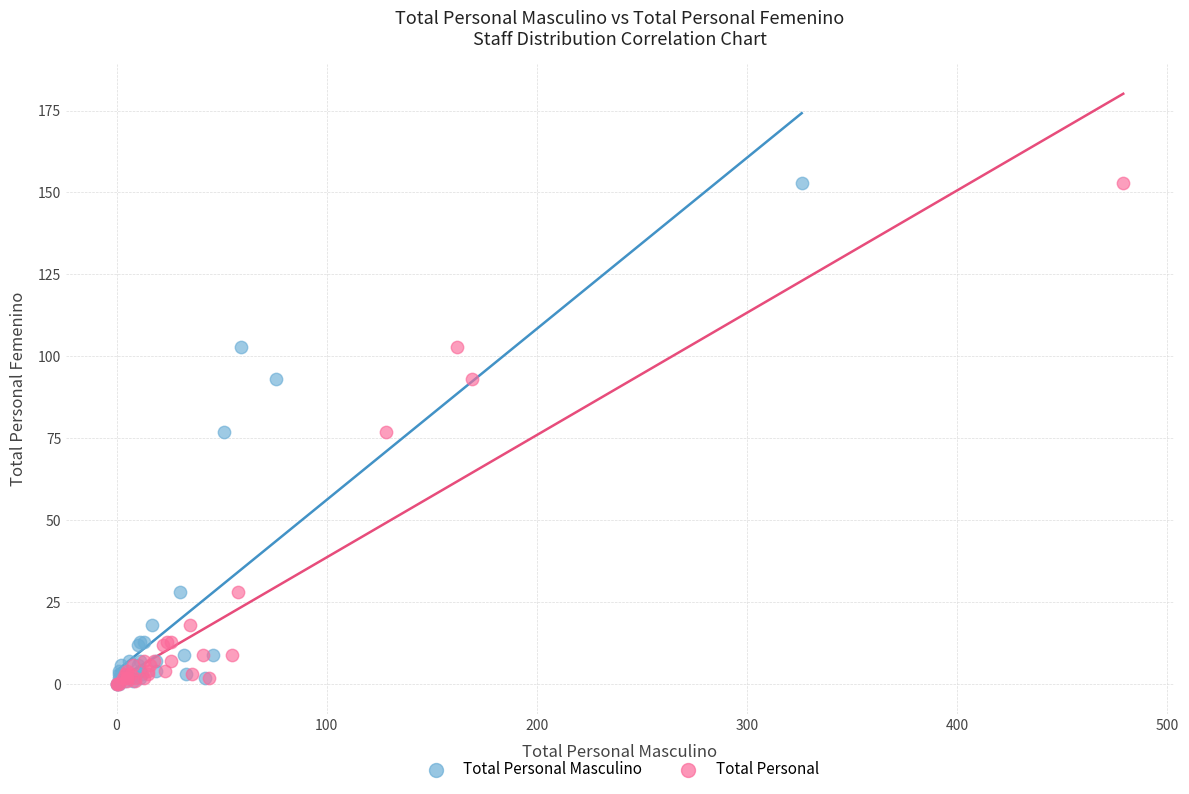

What are all the series names shown in the legend?

Total Personal Masculino, Total Personal